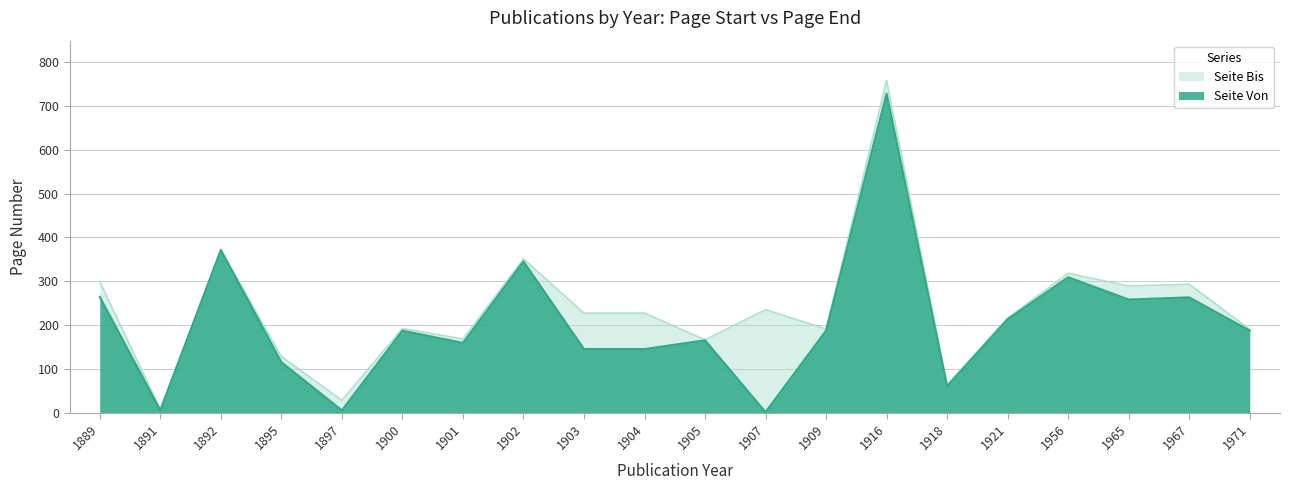

Count the number of data series in this chart.

2